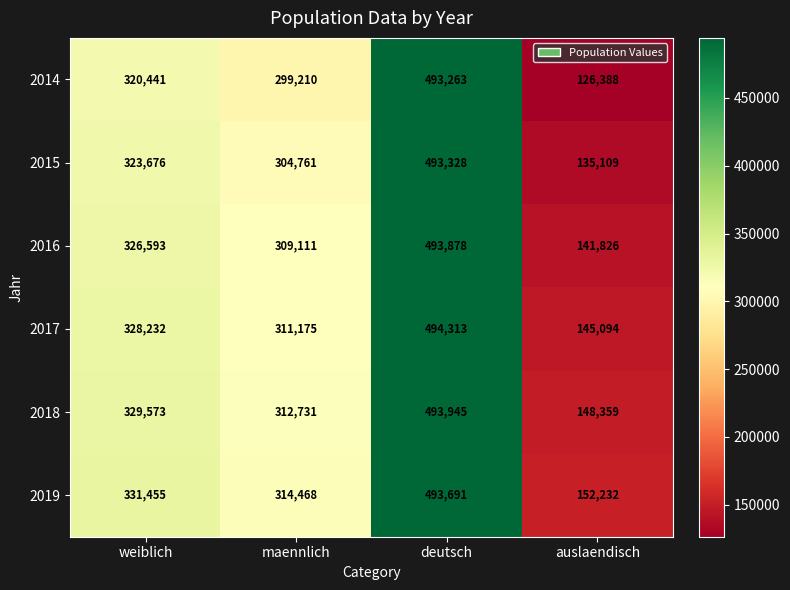

What is the total value across all series at auslaendisch?

849008